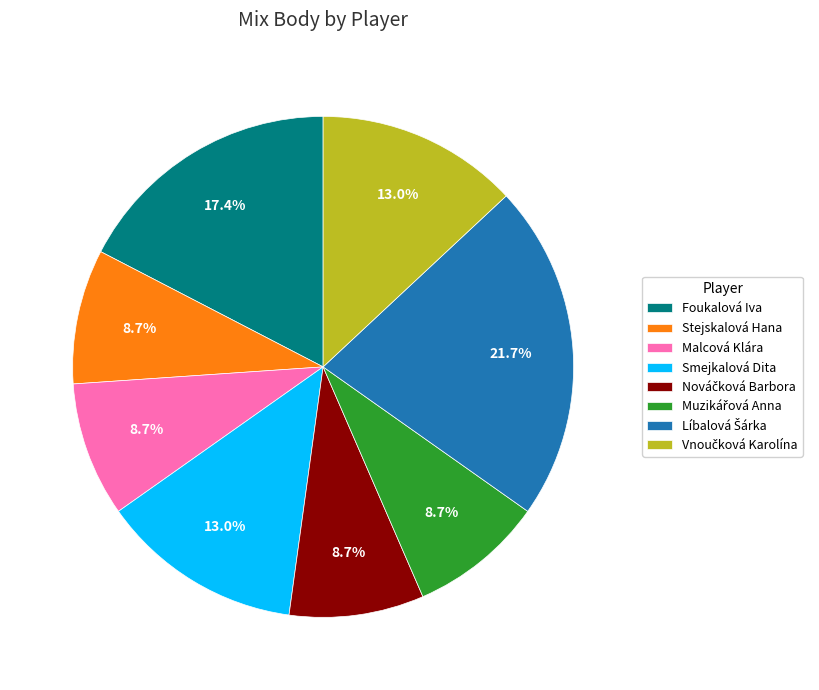

Count the number of slices in the pie.

8